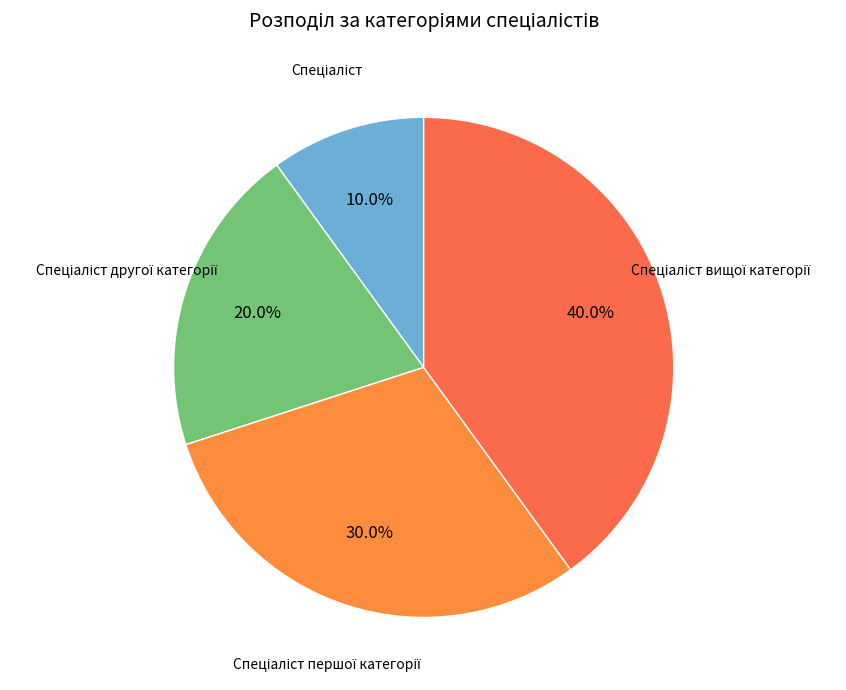

Does any single category account for the majority?

No